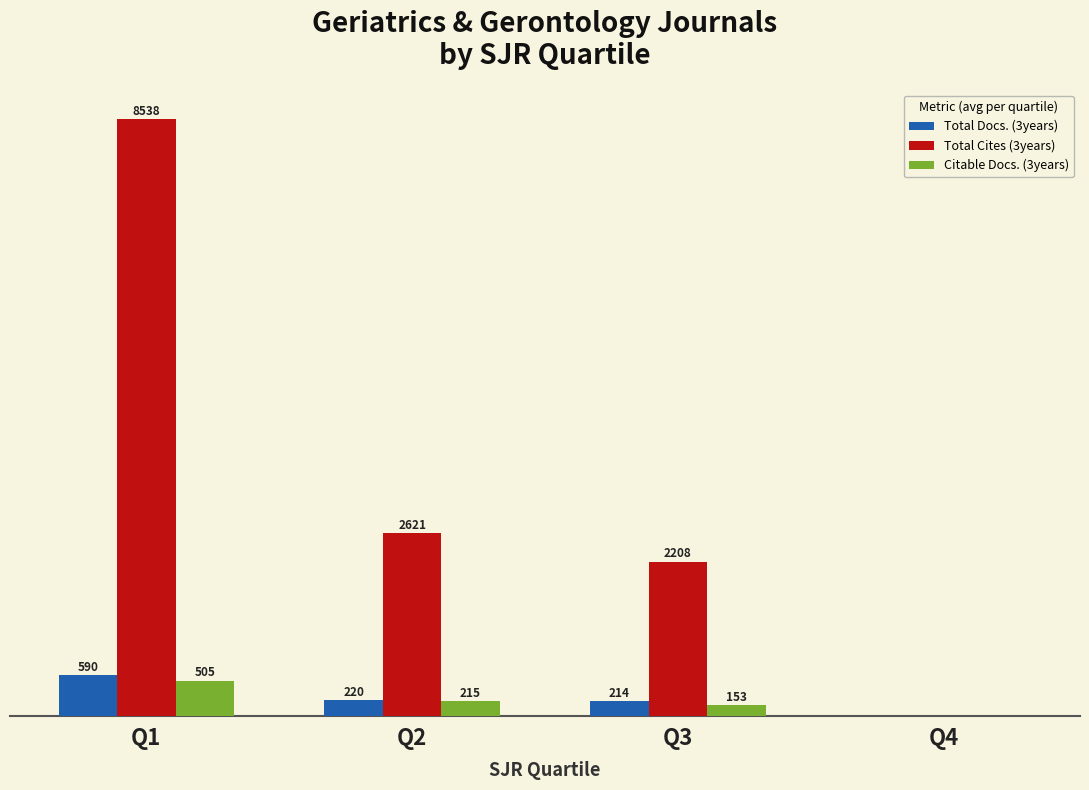

At which label does Total Cites (3years) reach its peak?

Q1